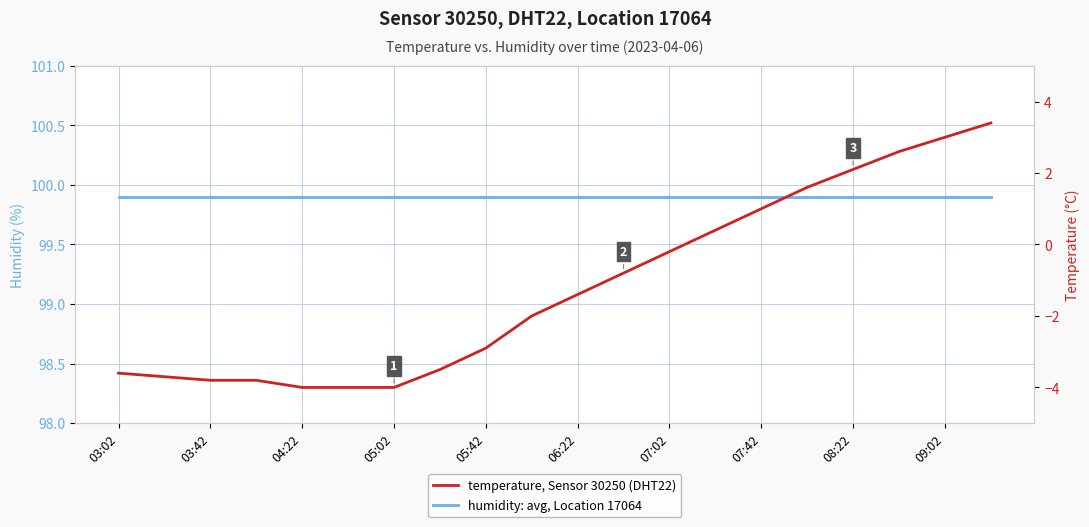

How many categories are shown in the chart?

20